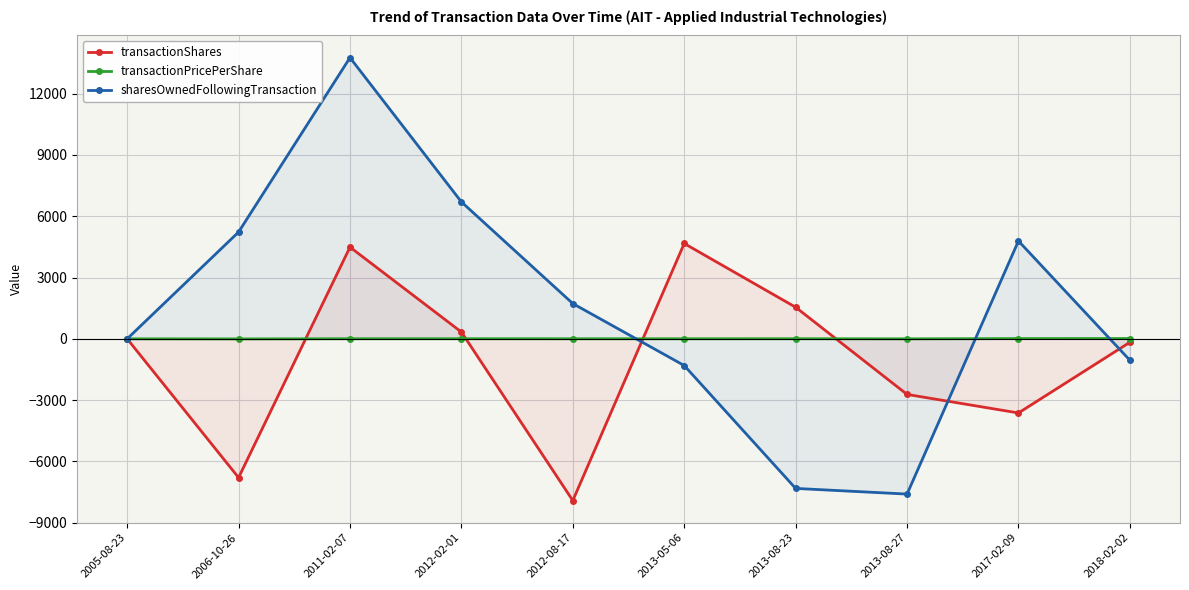

What is the approximate value of transactionShares at 2013-05-06?

4666.0